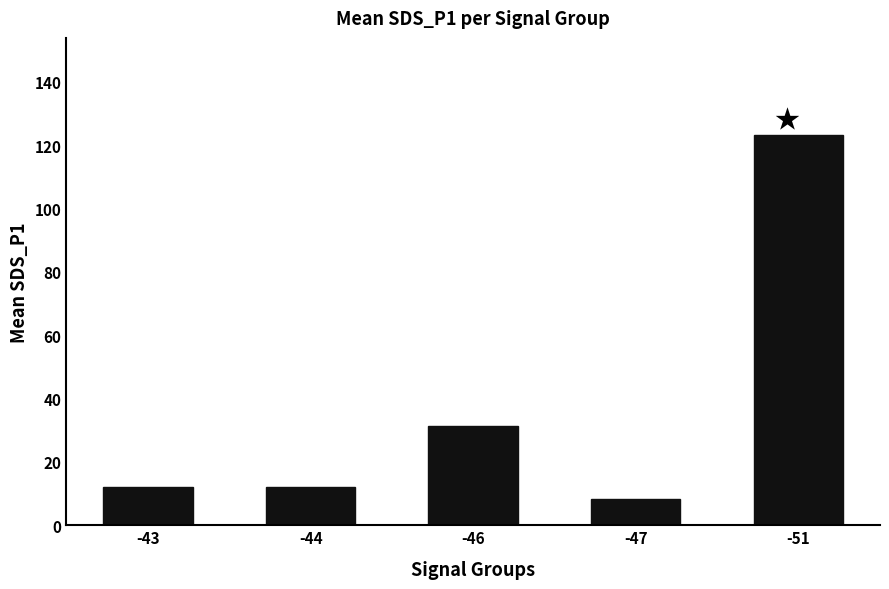

What is the value of the 2nd bar from the left?

12.0